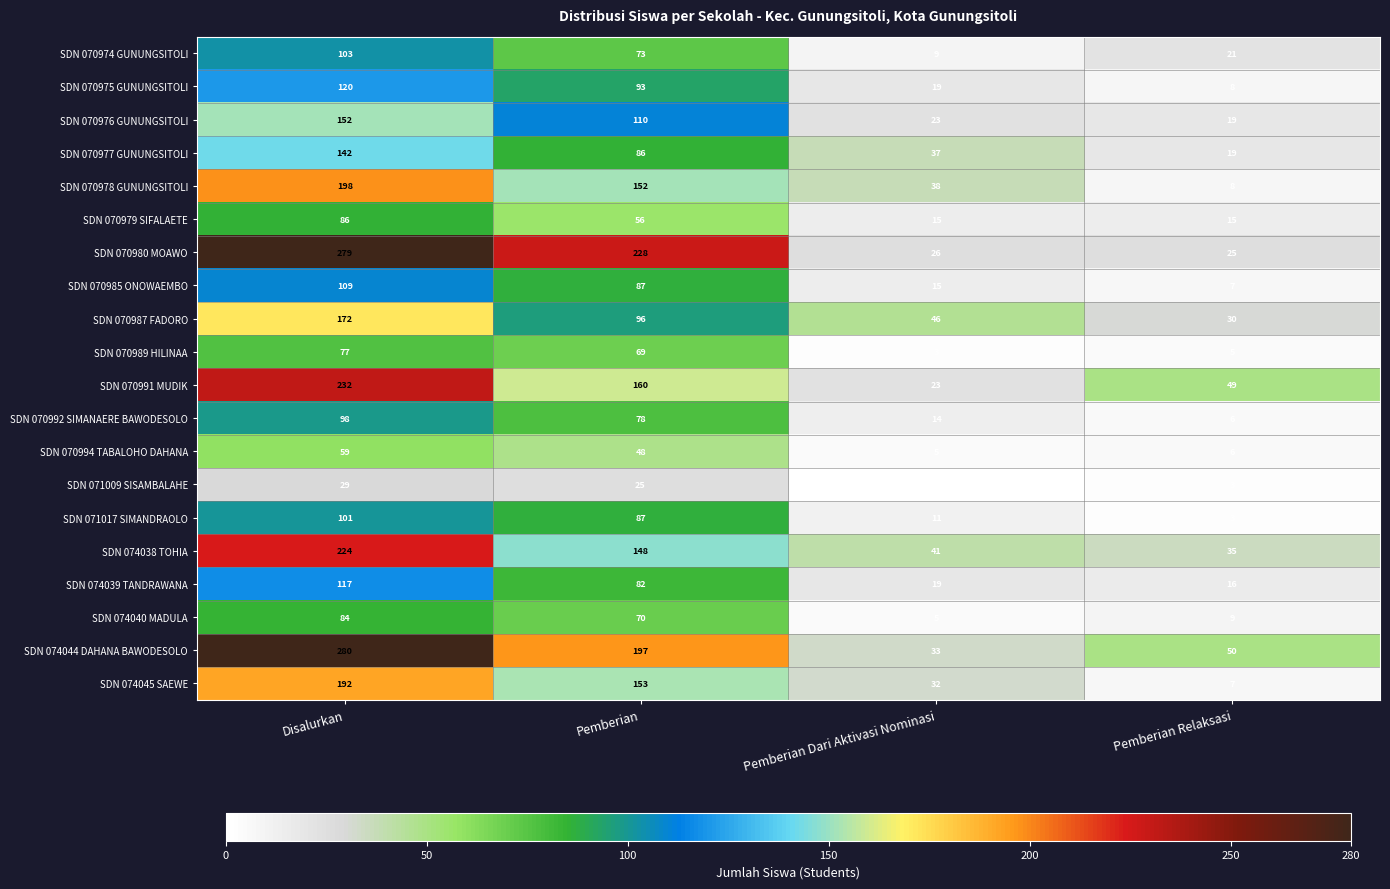

At which label does SDN 070979 SIFALAETE first exceed 56?

Disalurkan